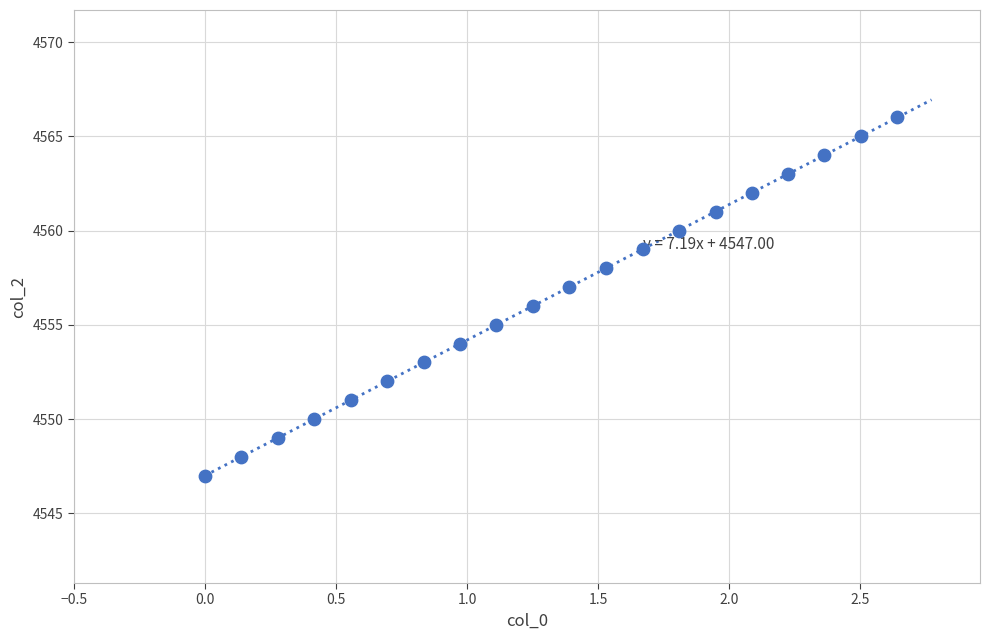

What is the range of Y values (max minus min)?

19